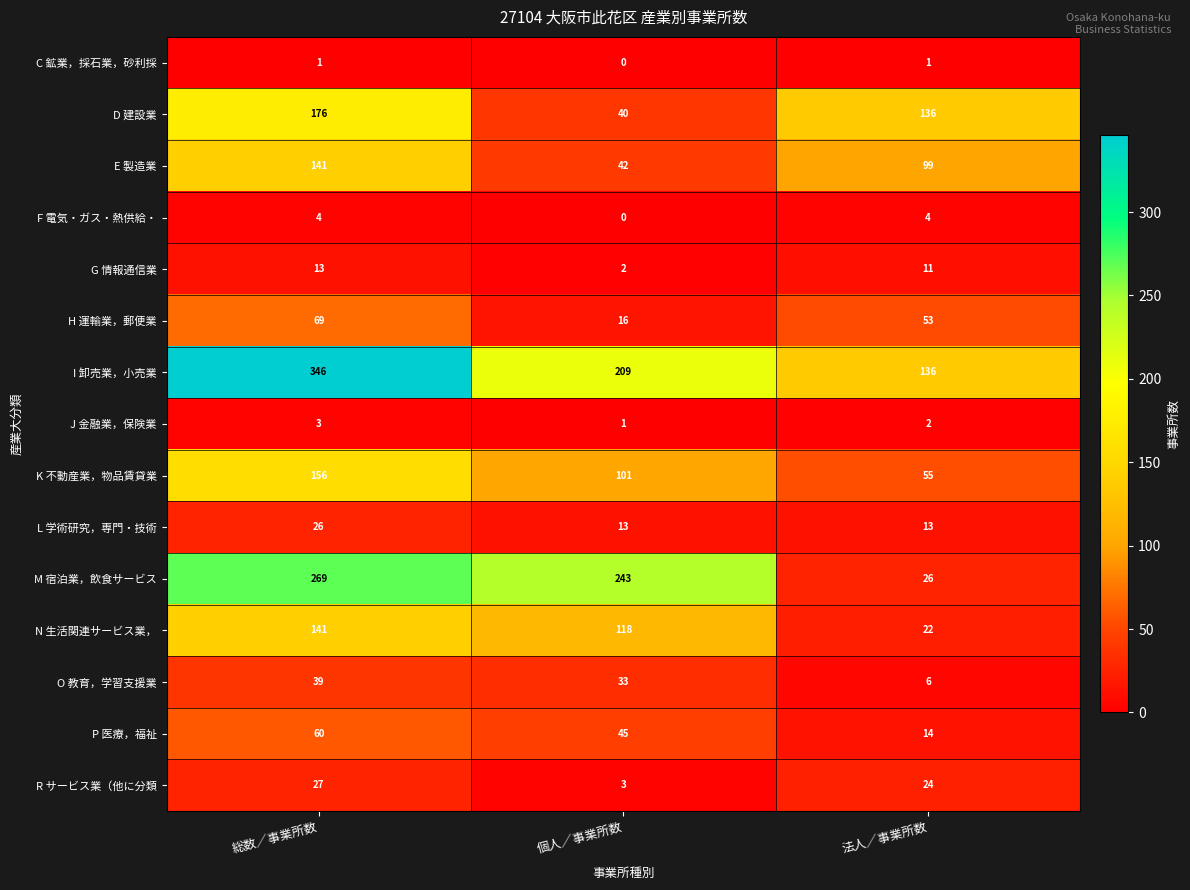

What is the greatest value displayed?

346